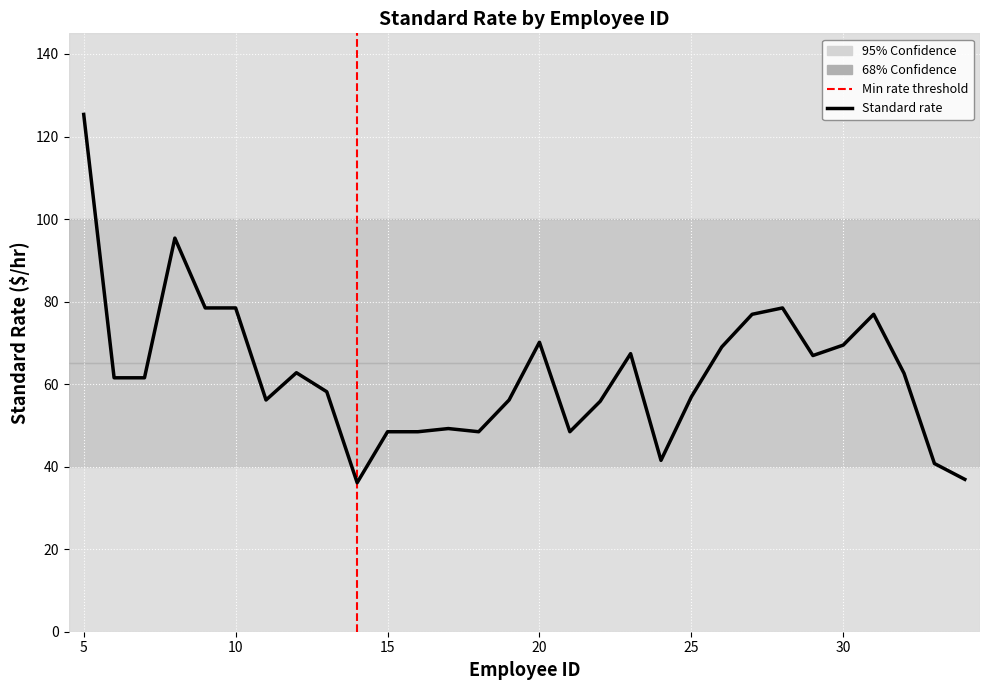

What is the difference between the maximum and minimum values?

89.2